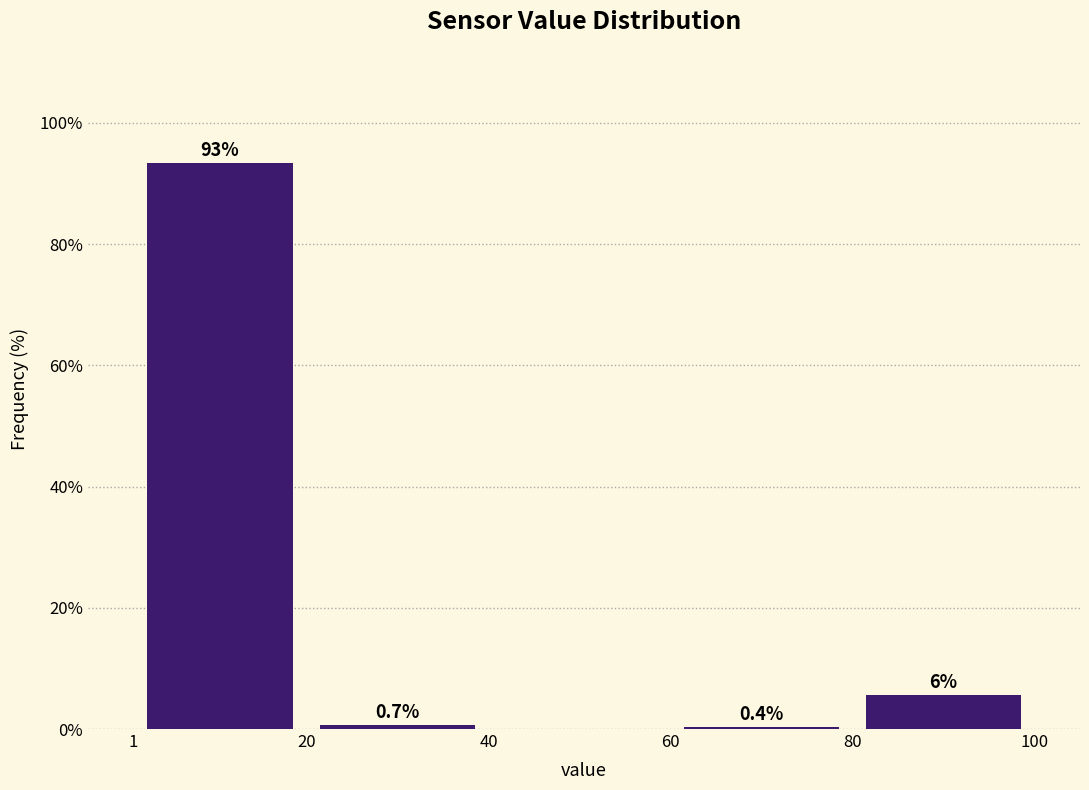

Which range on the x-axis has the tallest bar?

1 to 20